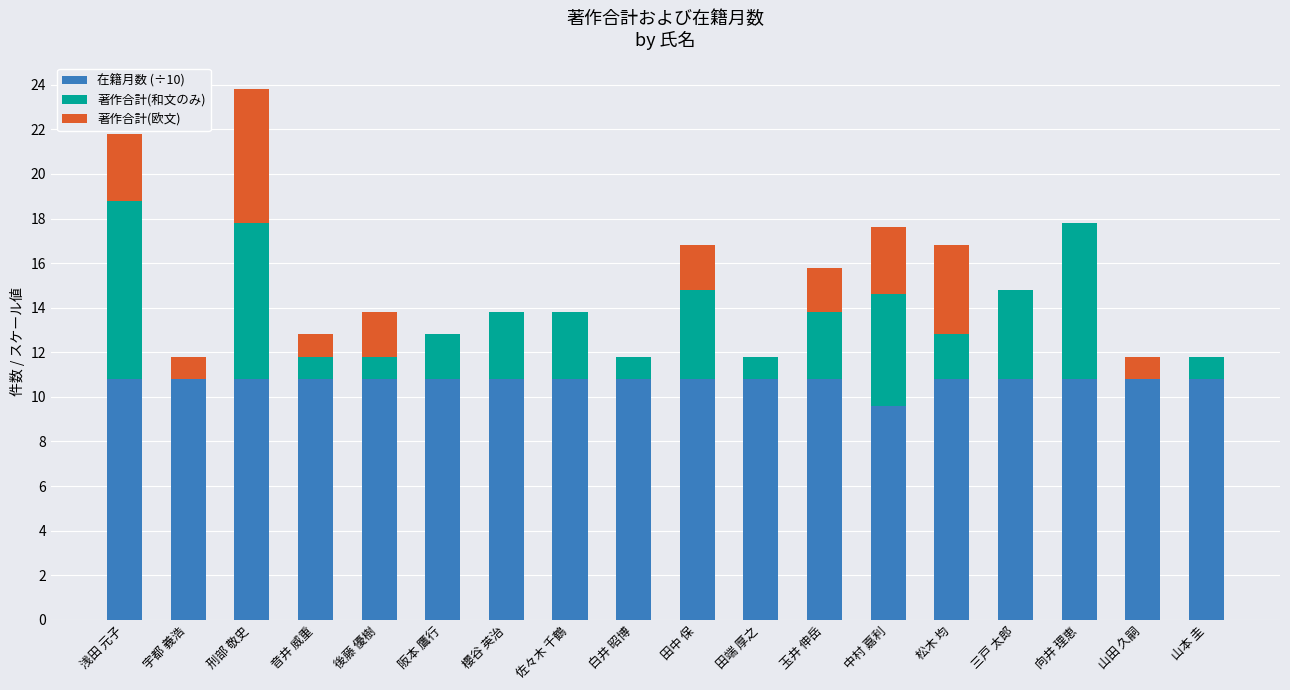

At which category is the sum across all series the highest?

刑部 敬史